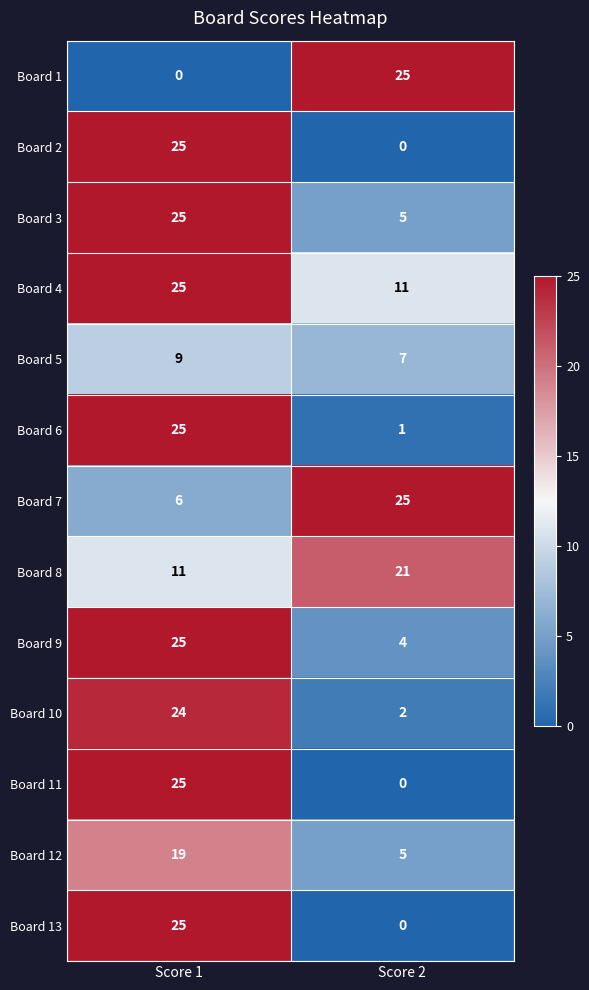

What is the sum of the Board 5 values at Score 1 and Score 2?

16